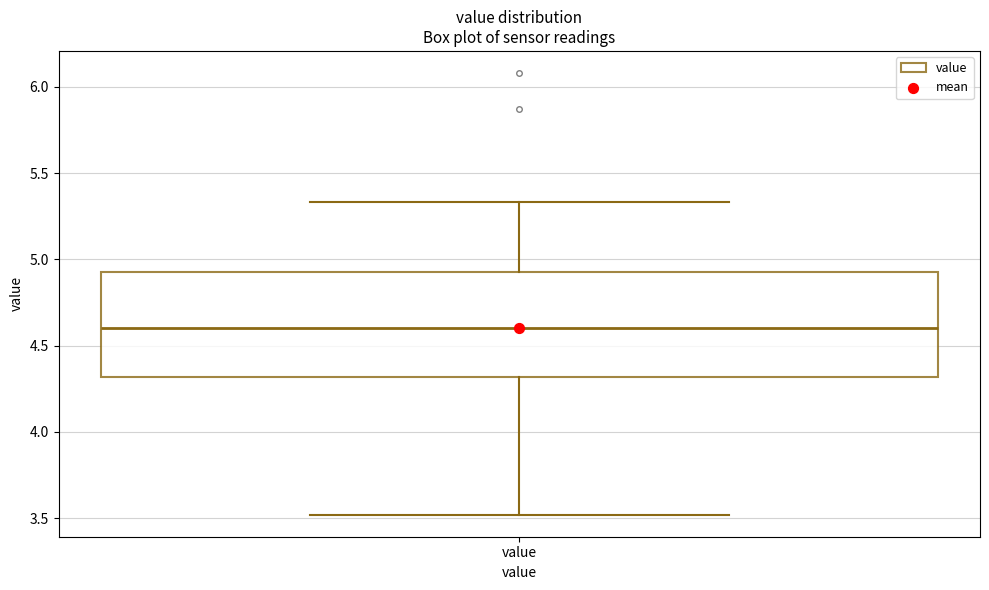

Where is the upper edge of the box for value on the y-axis? The values are not printed on the chart, so give them approximately, as read against the axis.

4.95